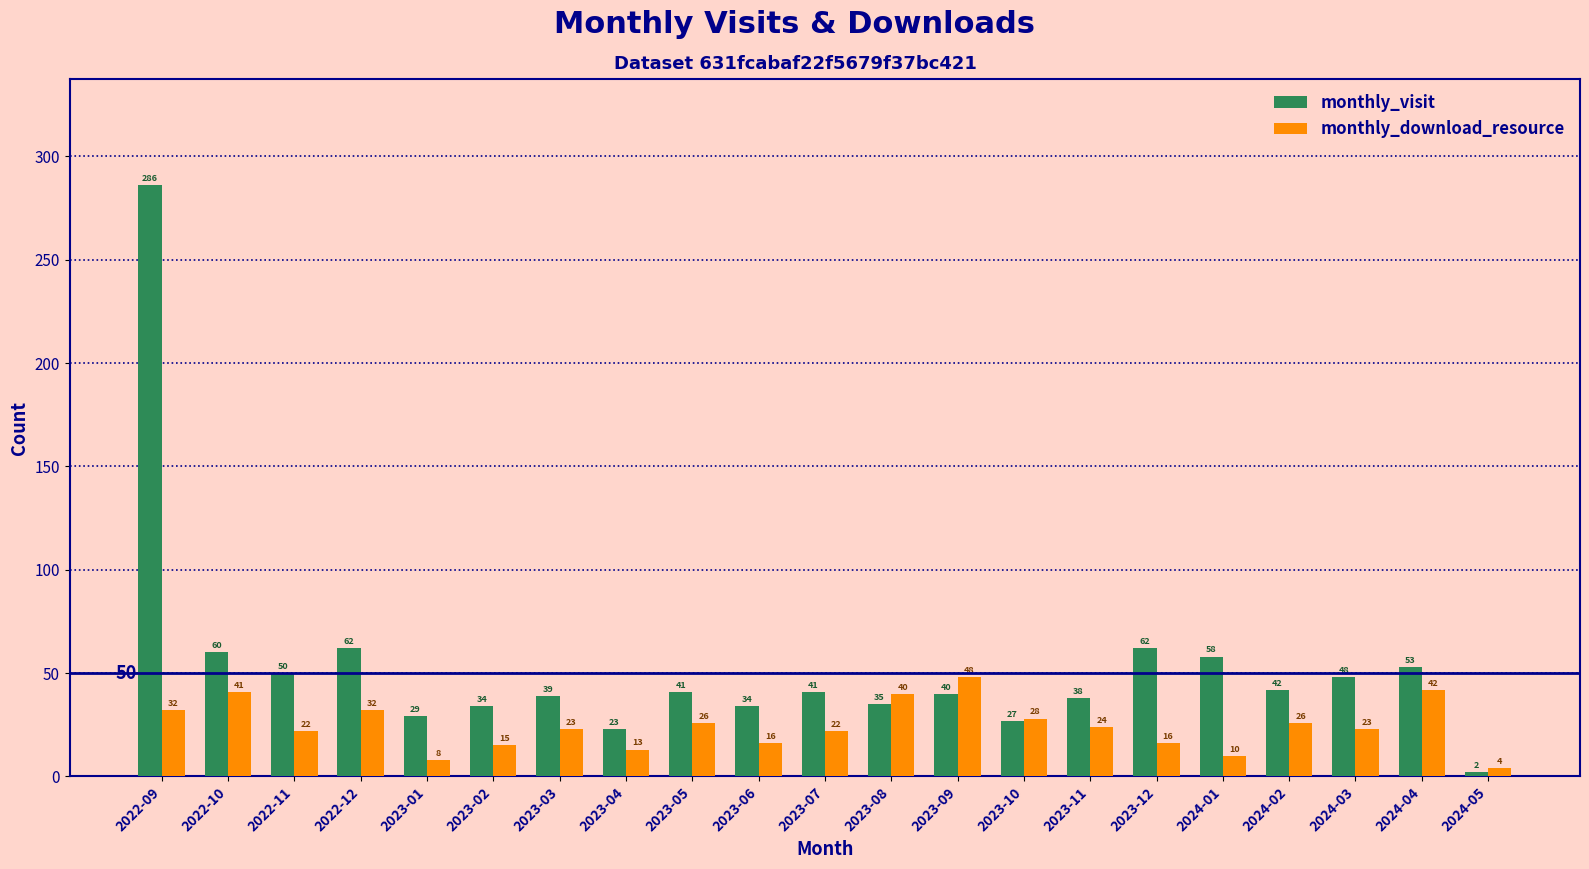

What is the value of the monthly_visit bar at the 1st from the left?

286